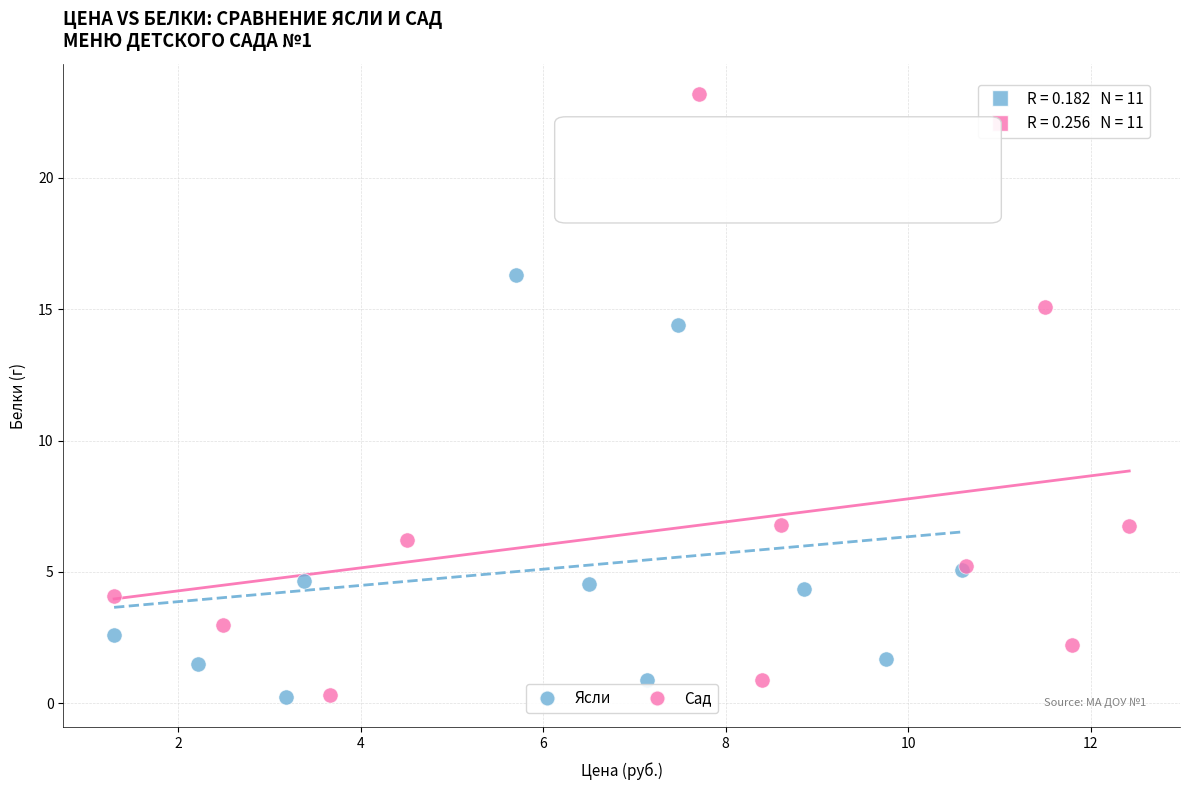

Which series contains the highest Y value?

Сад